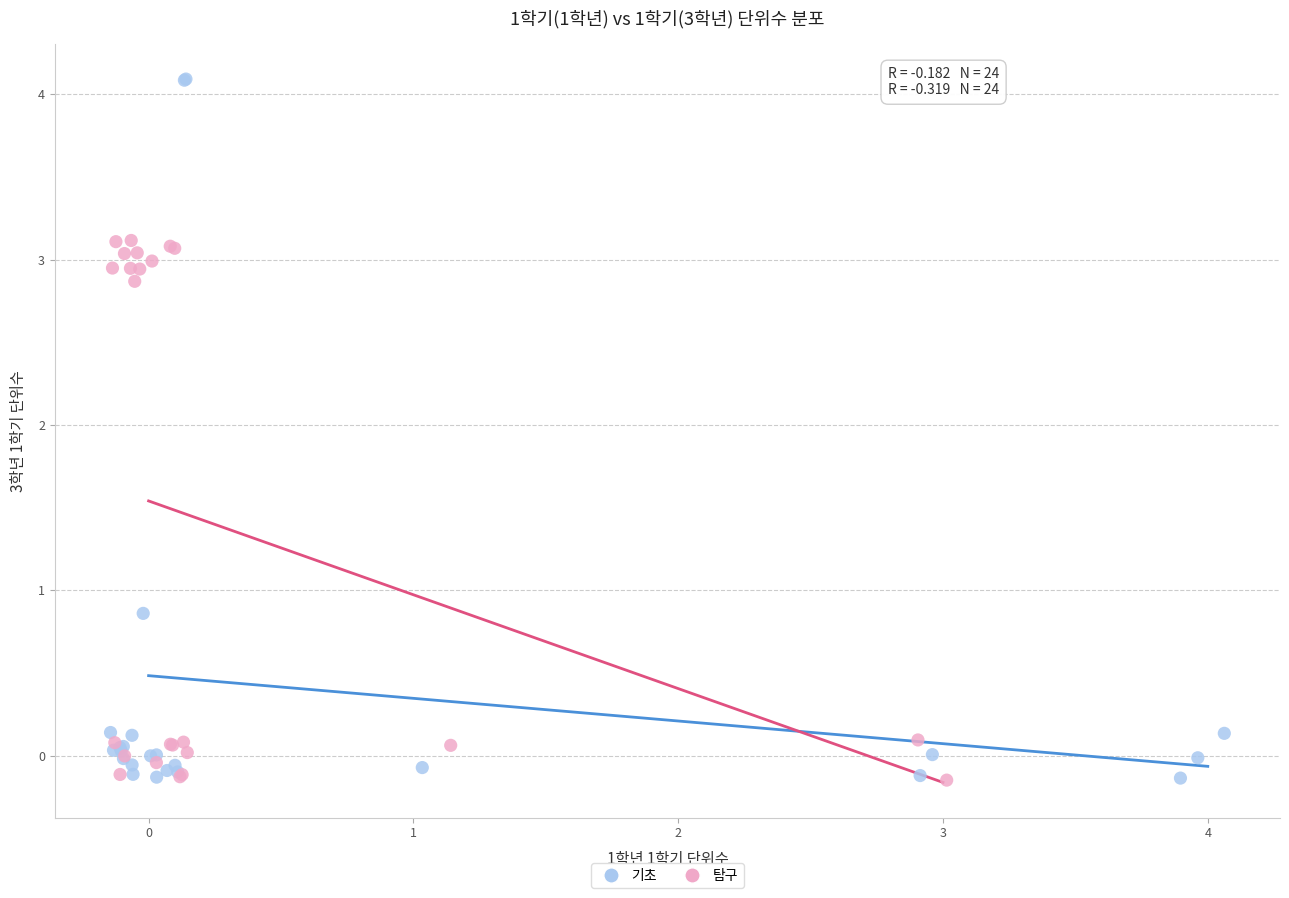

Which series contains the highest Y value?

기초